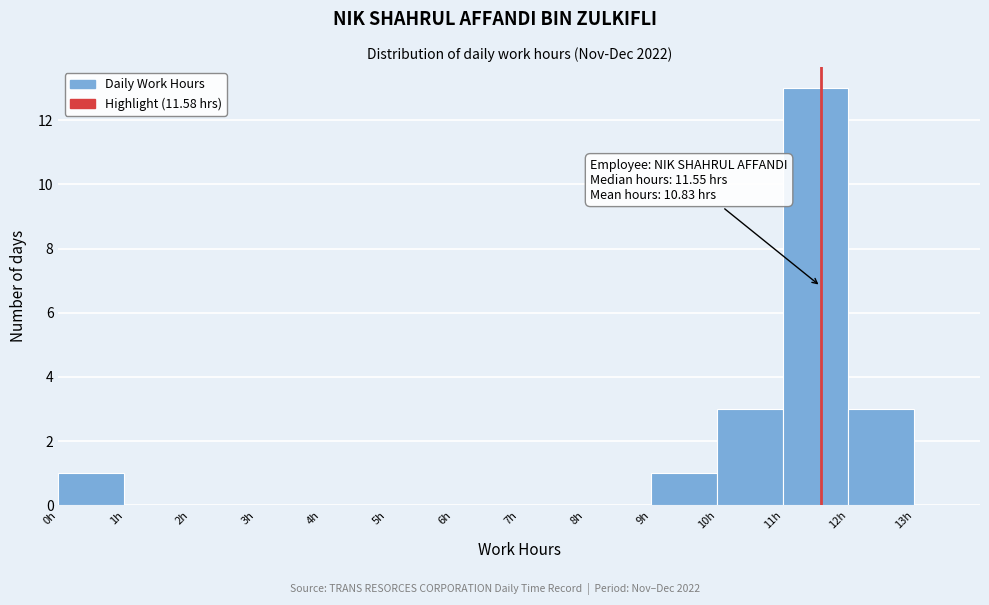

Which range on the x-axis has the tallest bar?

11 to 12